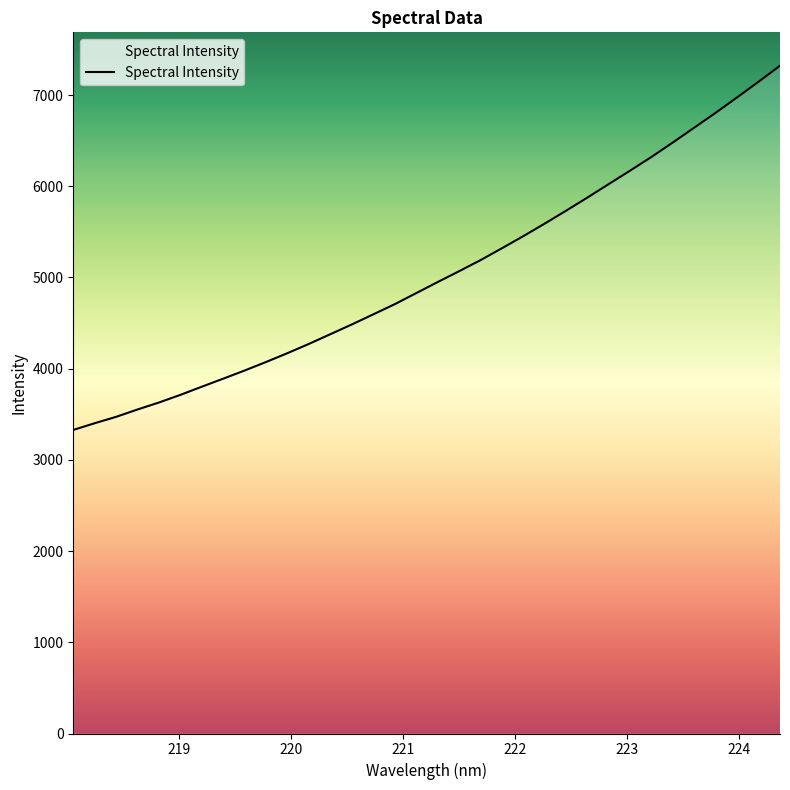

Does the chart have visible grid lines?

No